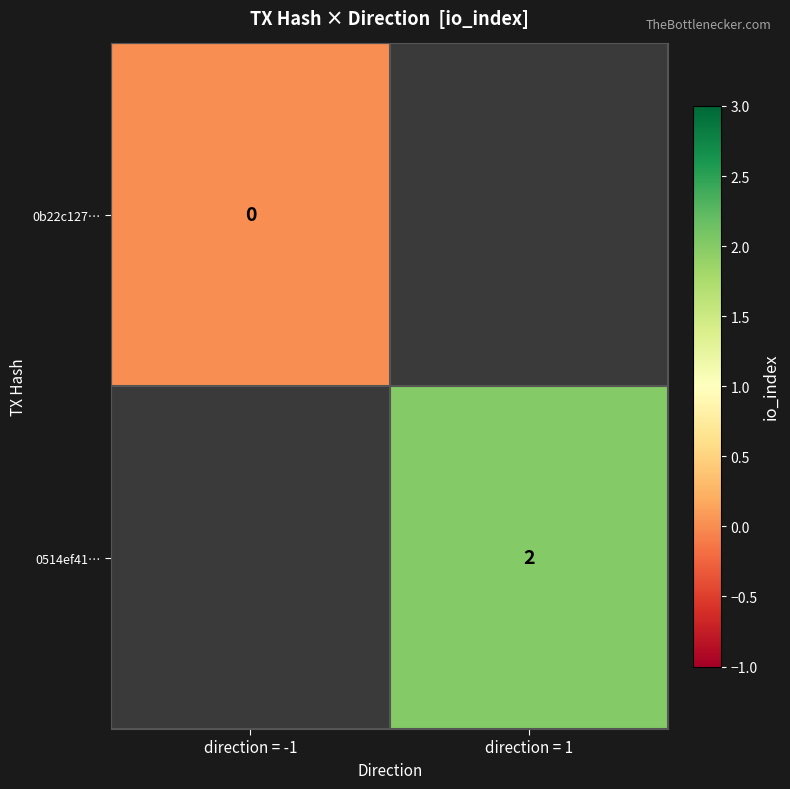

The value of 0514ef41… at direction = 1 is 3. True or false?

False